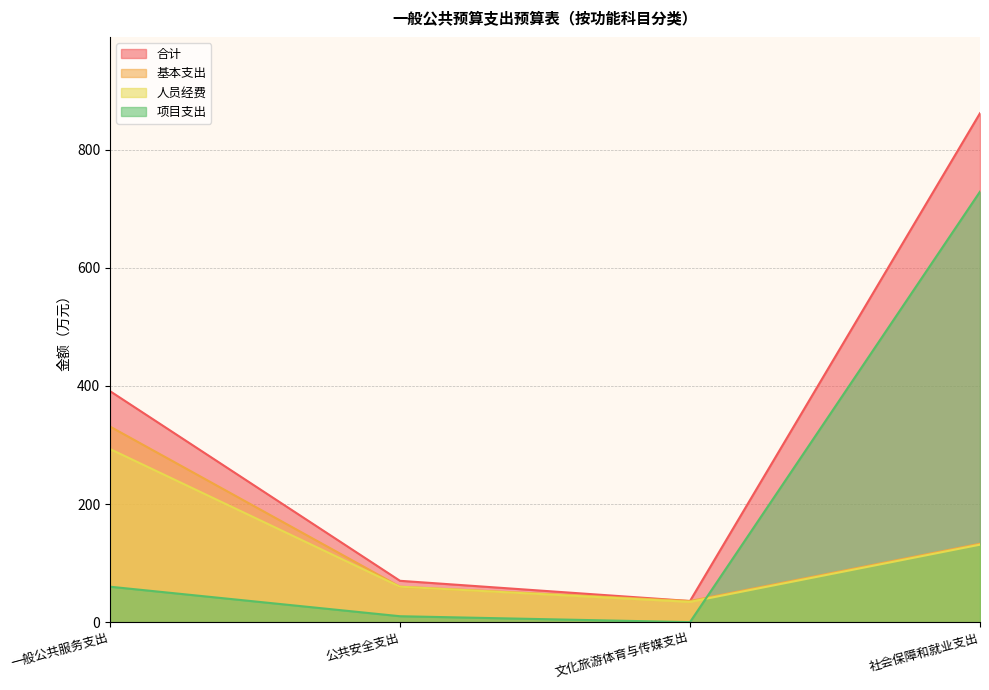

What is the total value across all series at 一般公共服务支出?

1075.7